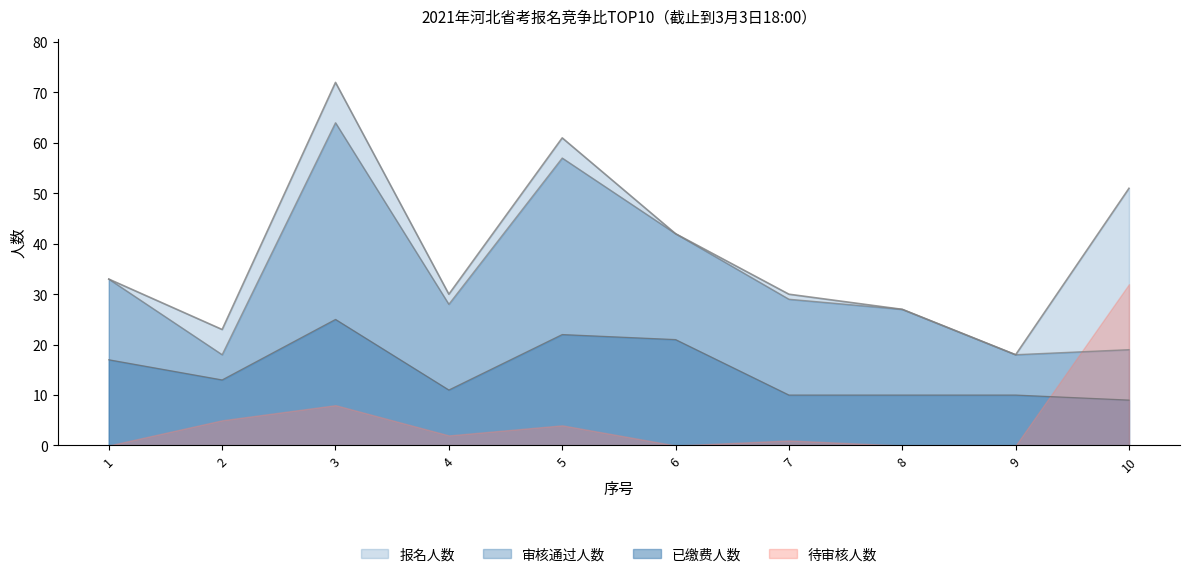

Between 7 and 10, which series saw the biggest shift?

待审核人数